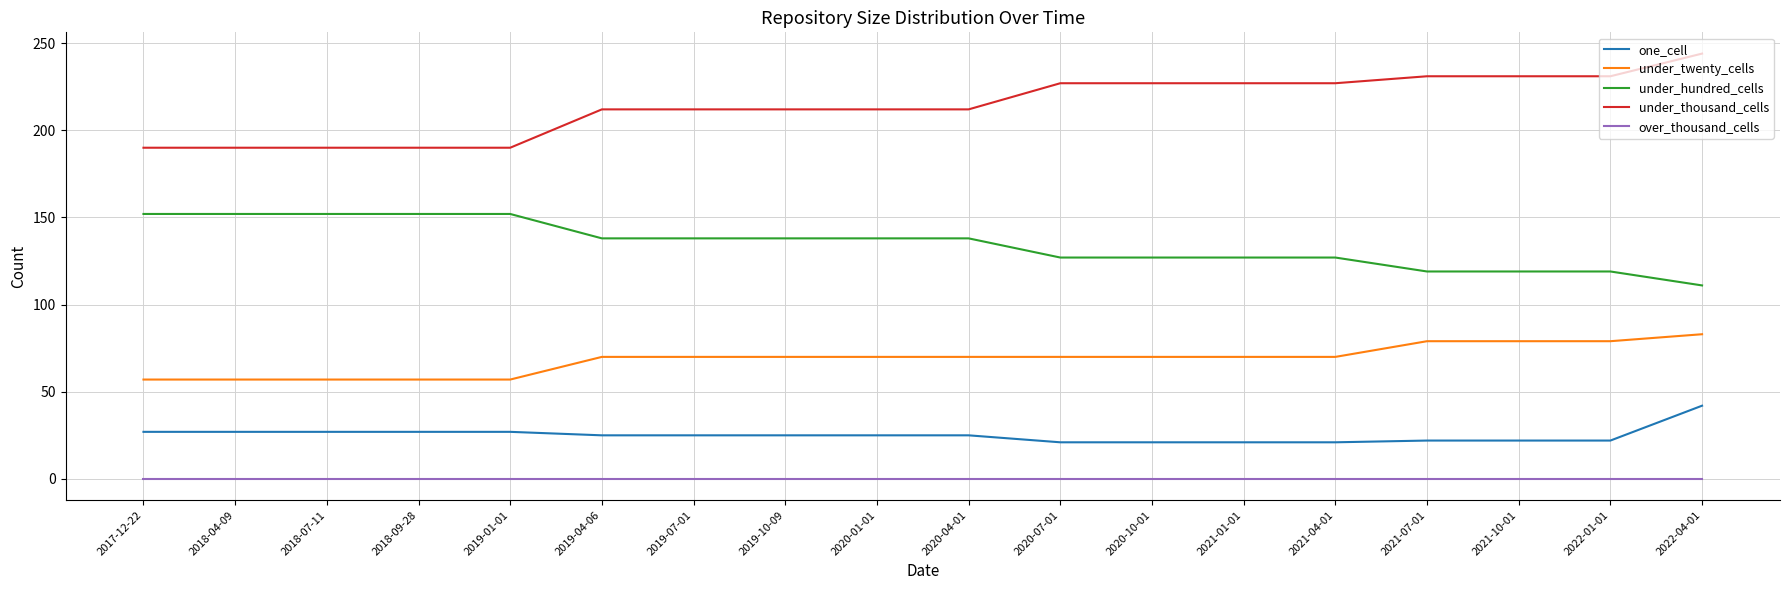

At which category is the sum across all series the highest?

2022-04-01